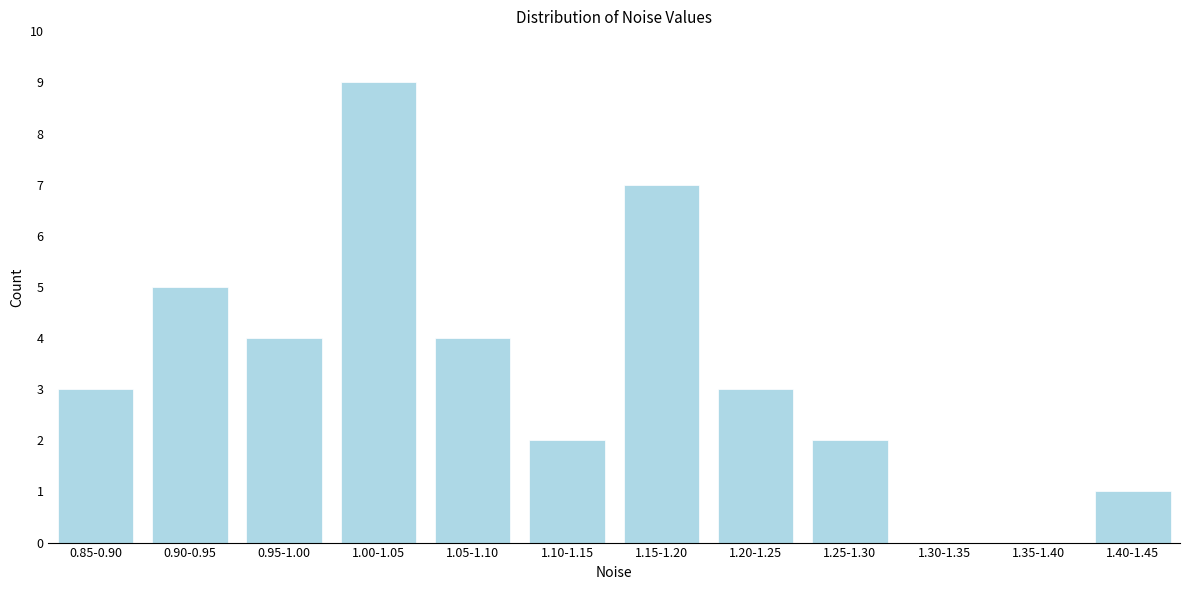

Reading left to right, list all the values displayed in this chart.

0.85-0.90=3	0.90-0.95=5	0.95-1.00=4	1.00-1.05=9	1.05-1.10=4	1.10-1.15=2	1.15-1.20=7	1.20-1.25=3	1.25-1.30=2	1.30-1.35=0	1.35-1.40=0	1.40-1.45=1